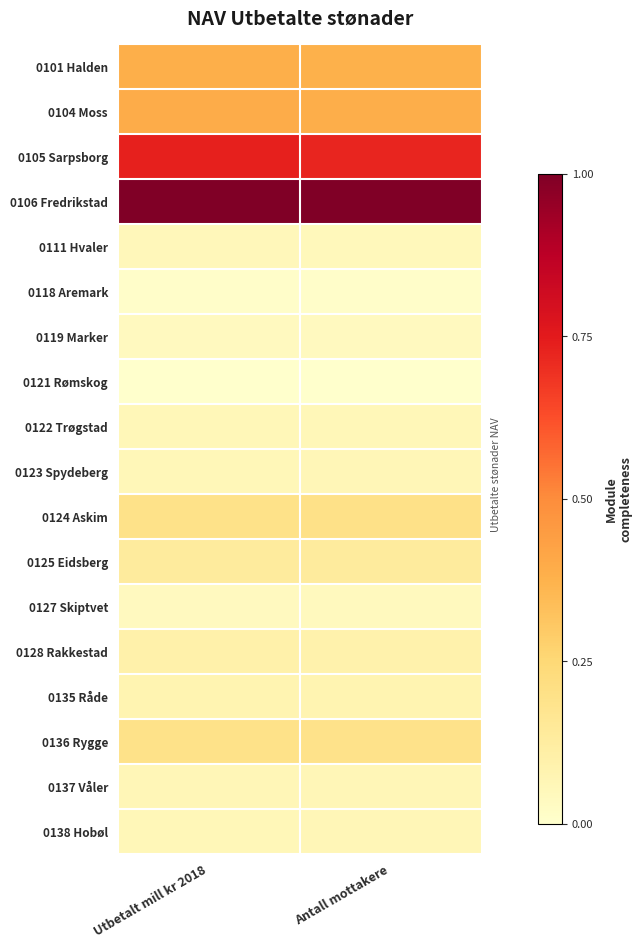

List the series in order of their peak value, highest first.

0106 Fredrikstad, 0105 Sarpsborg, 0104 Moss, 0101 Halden, 0124 Askim, 0136 Rygge, 0125 Eidsberg, 0128 Rakkestad, 0135 Råde, 0137 Våler, 0123 Spydeberg, 0138 Hobøl, 0122 Trøgstad, 0111 Hvaler, 0127 Skiptvet, 0119 Marker, 0118 Aremark, 0121 Rømskog